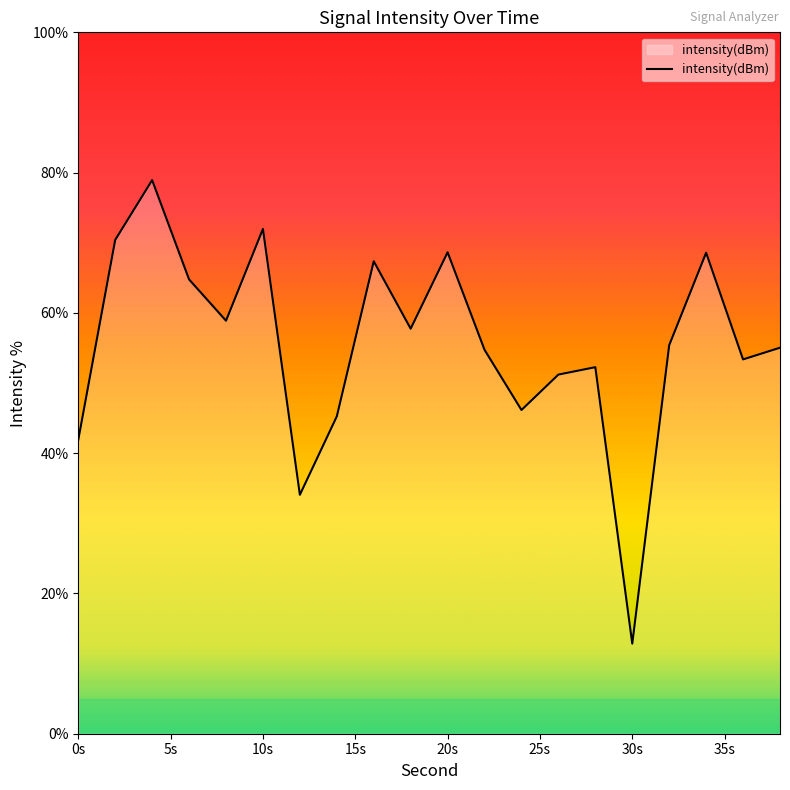

What is the difference between the maximum and minimum values?

66.1